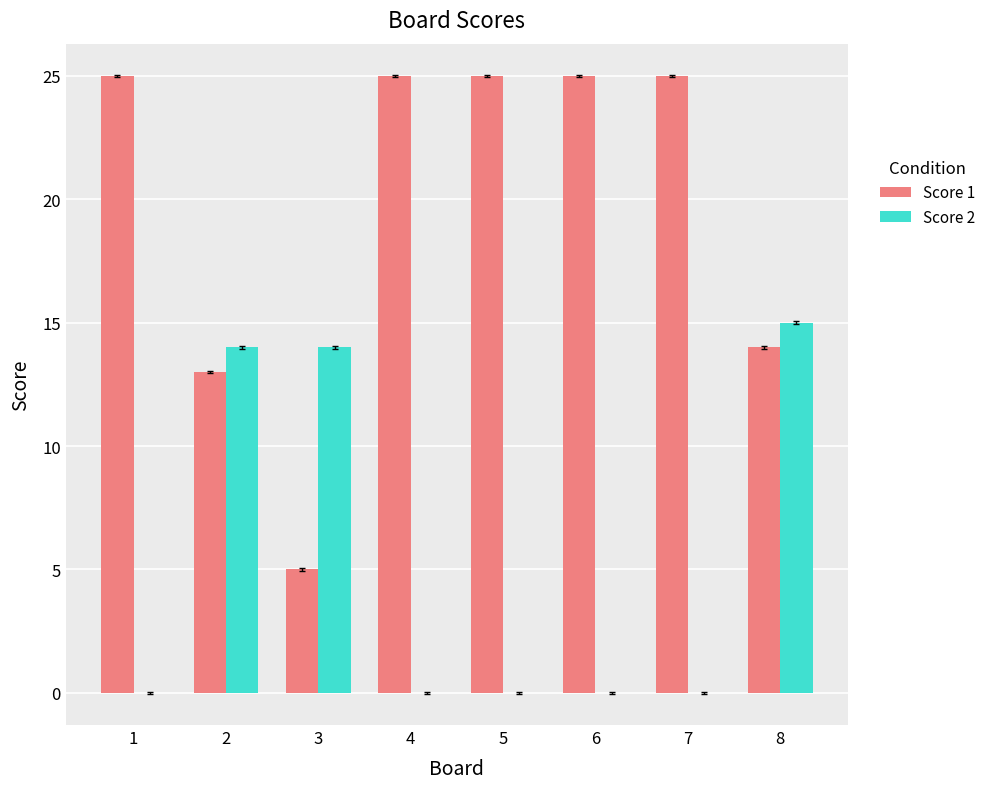

Are the bars grouped side by side (vs. stacked)?

Yes